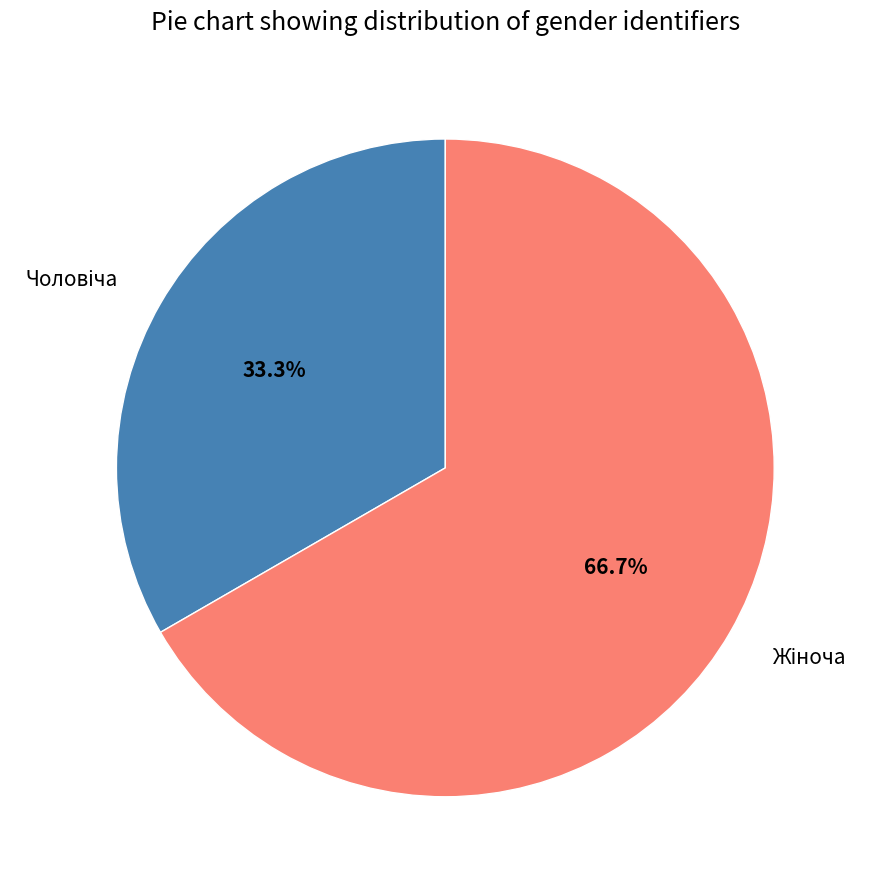

To the nearest percent, what is the average slice percentage?

50%